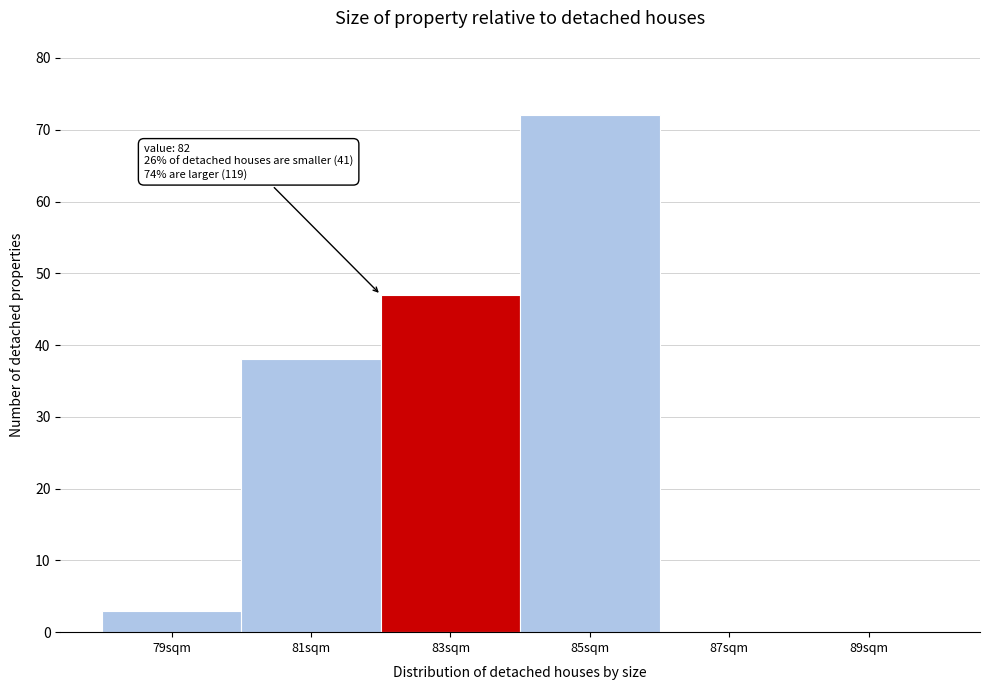

Which range on the x-axis has the tallest bar?

84 to 86